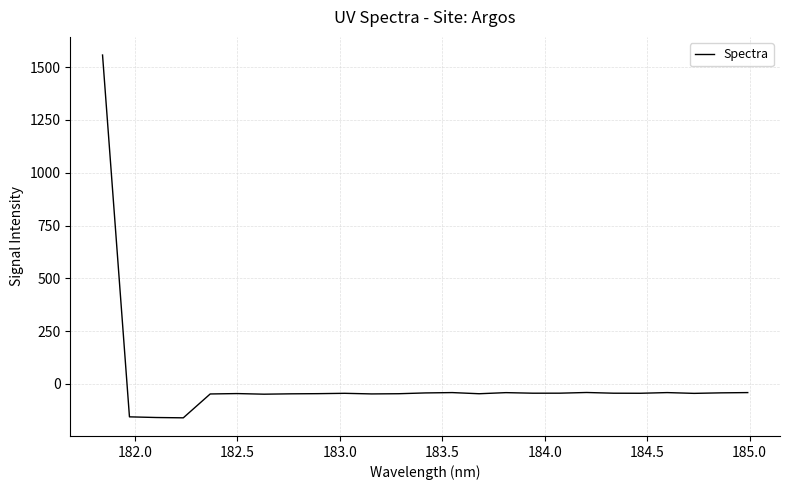

Does the chart display data point markers on the line(s)?

No